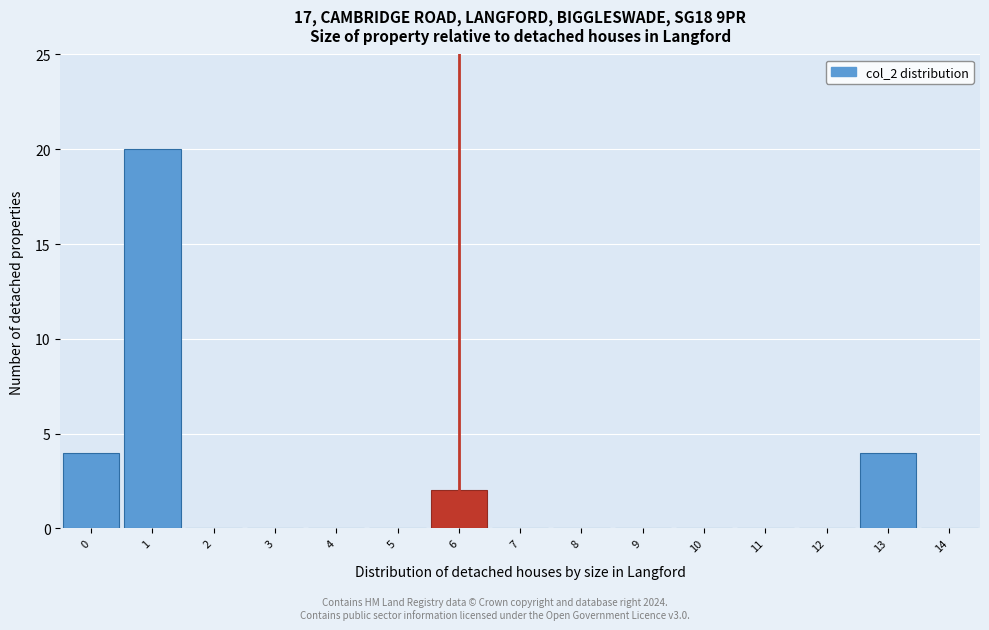

How tall is the bar that spans -0.5 to 0.5 on the x-axis? The values are not printed on the chart, so give them approximately, as read against the axis.

4